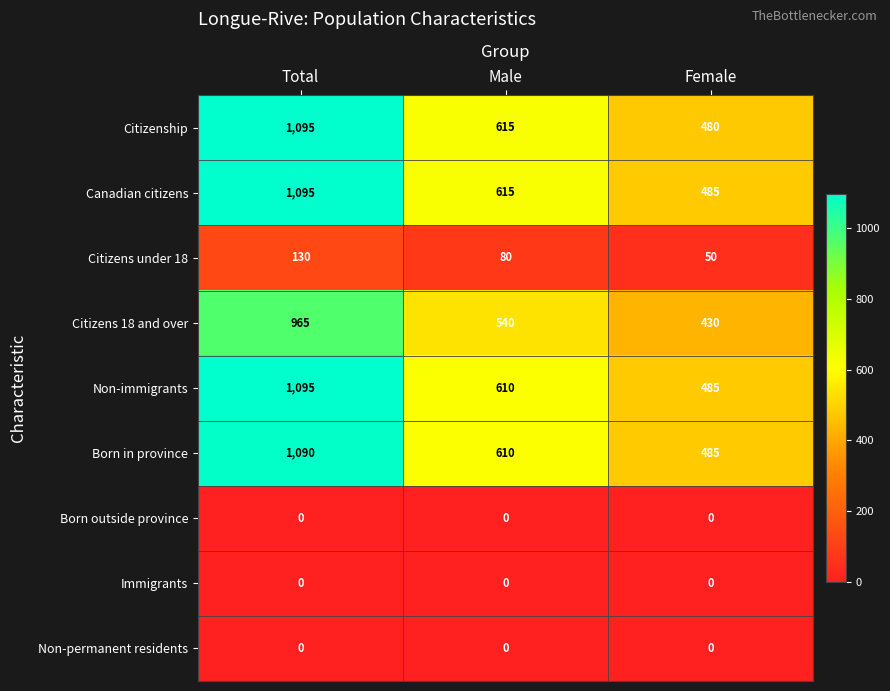

True or false: Citizenship has a value of 259 at Male.

False